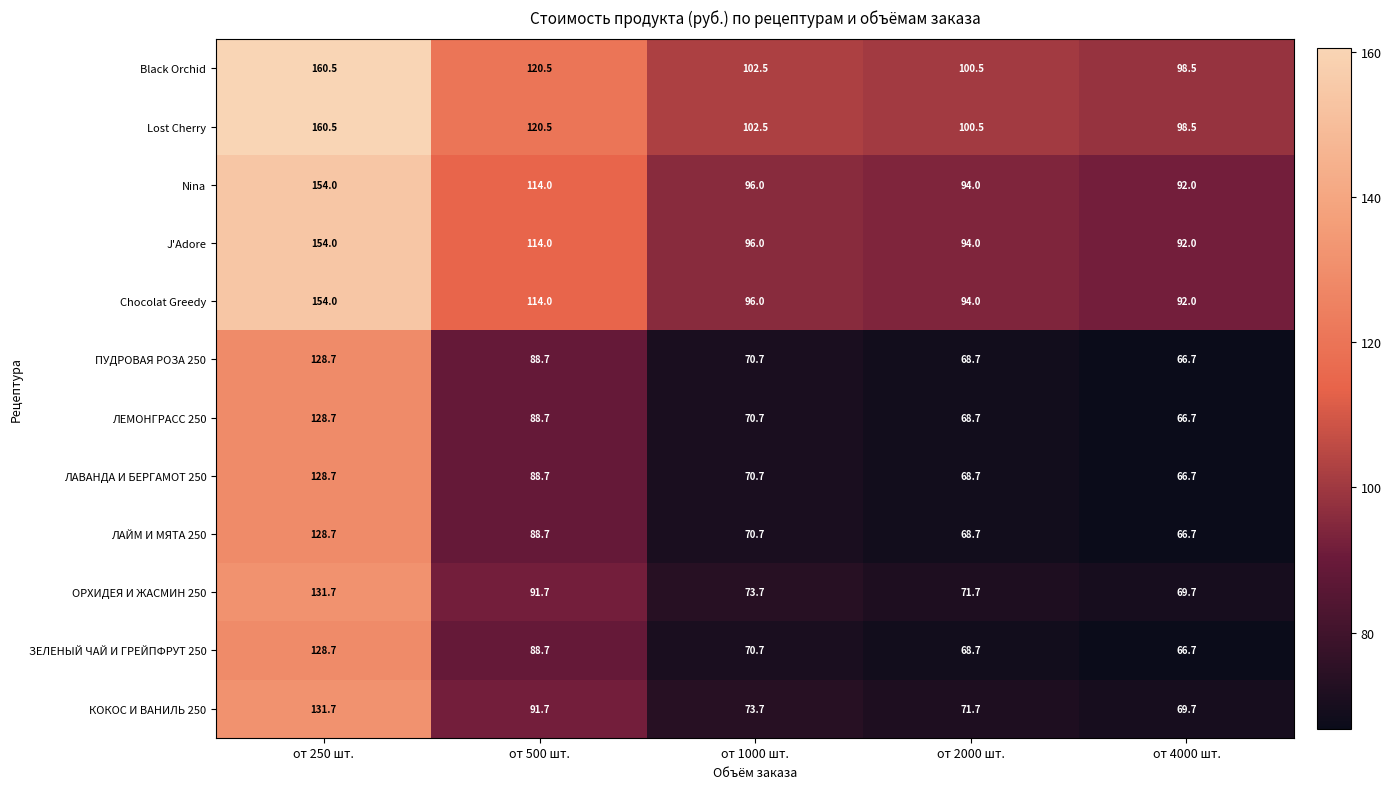

What is the spread (max minus min) of values at от 500 шт.?

31.8